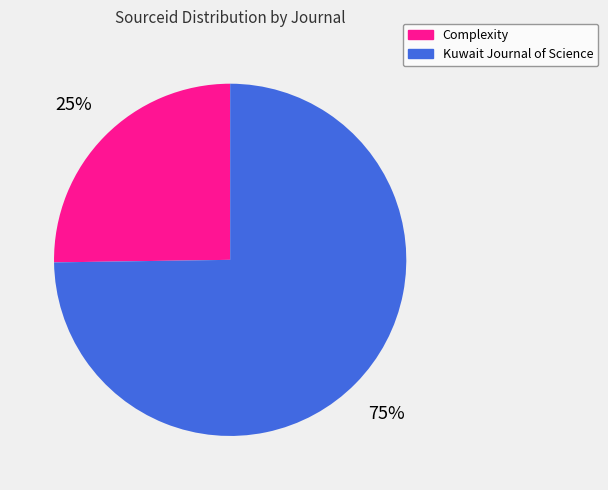

To the nearest percent, what is the average slice percentage?

50%